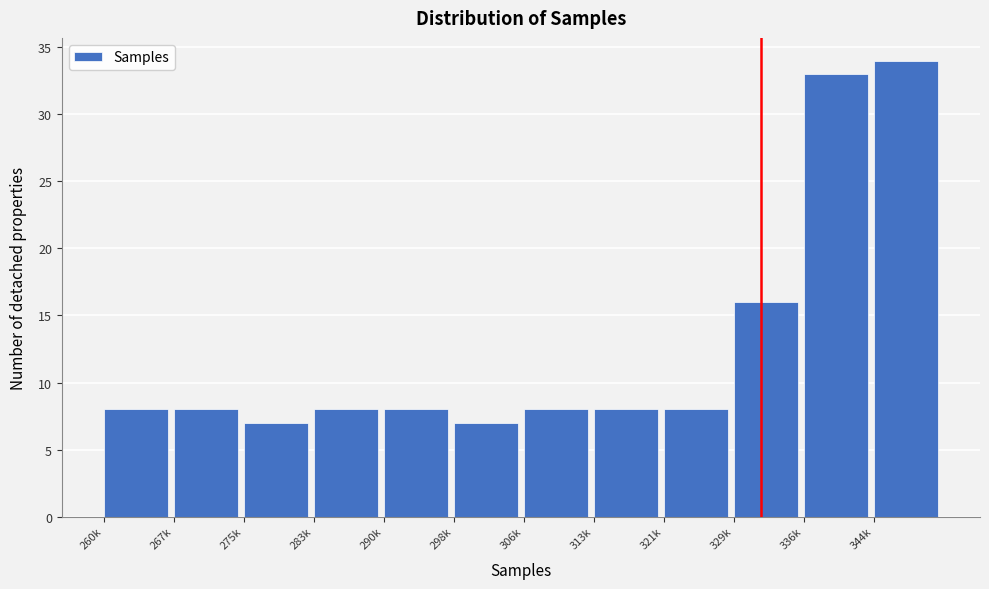

Reading left to right, list all the values displayed in this chart.

8	8	7	8	8	7	8	8	8	16	33	34